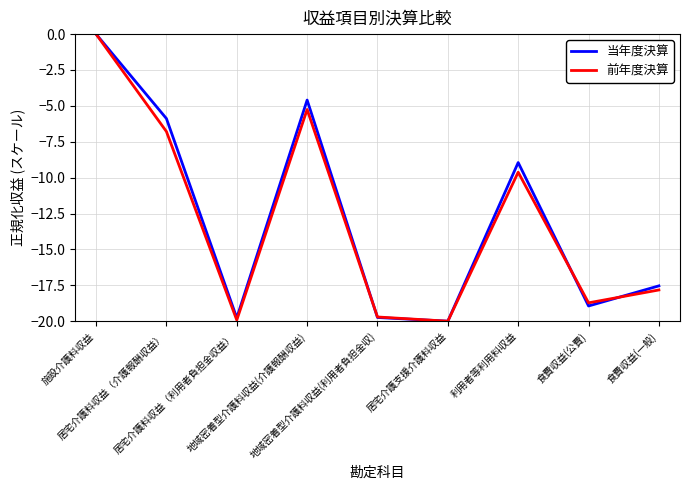

What is the lowest value of the 当年度決算 series?

-20.0